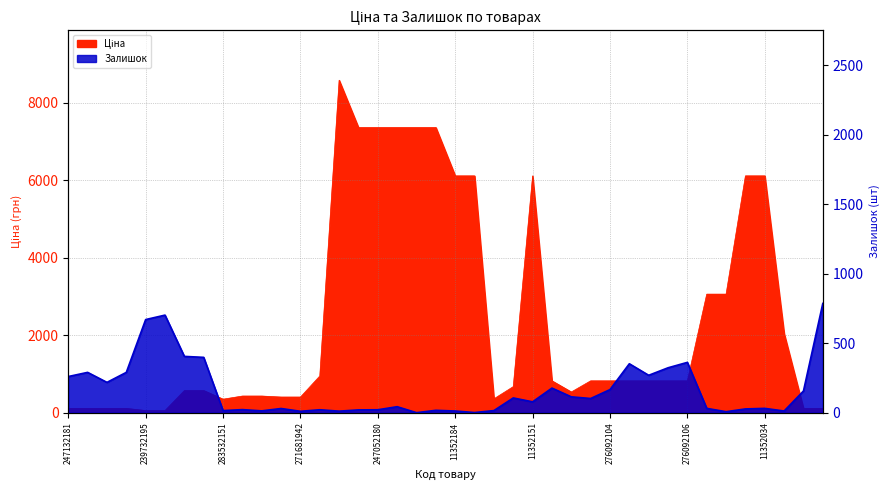

What is the value of the Залишок point at the 22nd from the left?

1.0